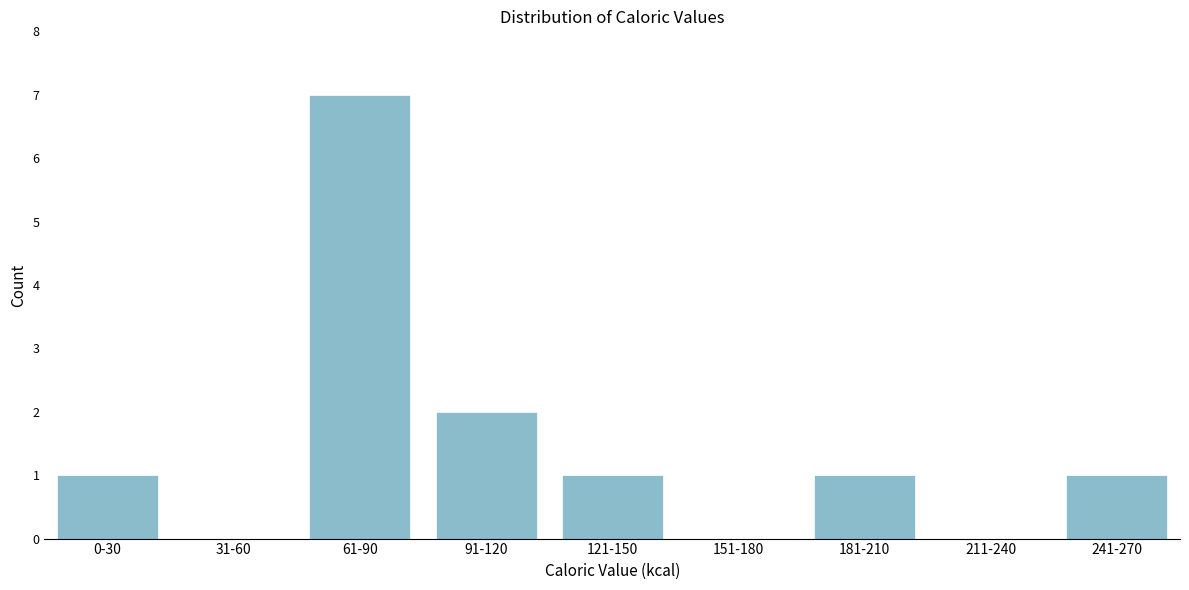

Reading right to left, extract all data points from this chart.

241-270=1	211-240=0	181-210=1	151-180=0	121-150=1	91-120=2	61-90=7	31-60=0	0-30=1